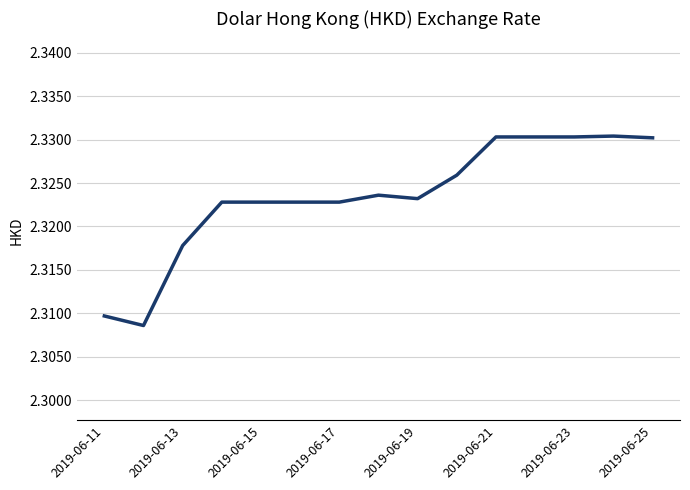

Does the chart have visible grid lines?

Yes